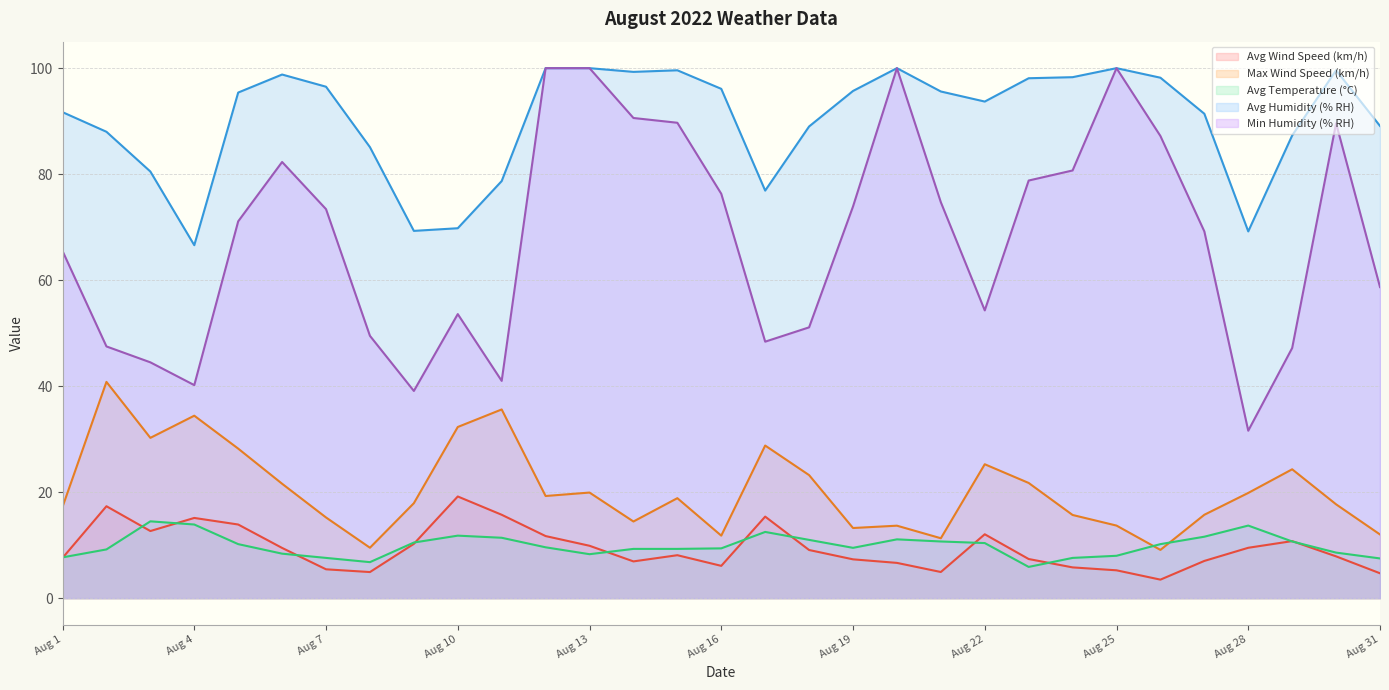

In Max Wind Speed (km/h), how many points are higher than both neighbors (excluding endpoints)?

9